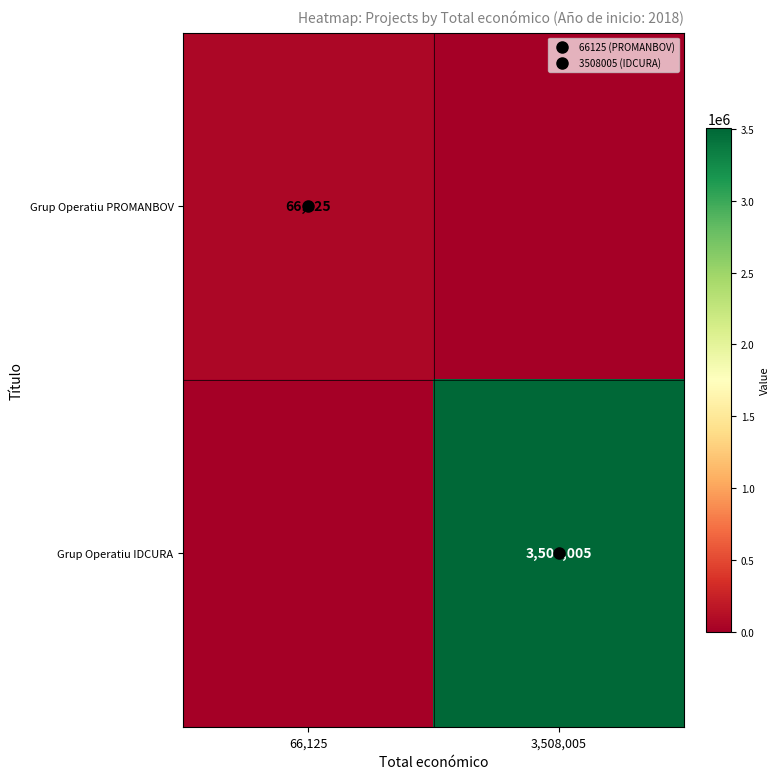

What is the difference between the maximum and minimum values in the Grup Operatiu PROMANBOV series?

66125